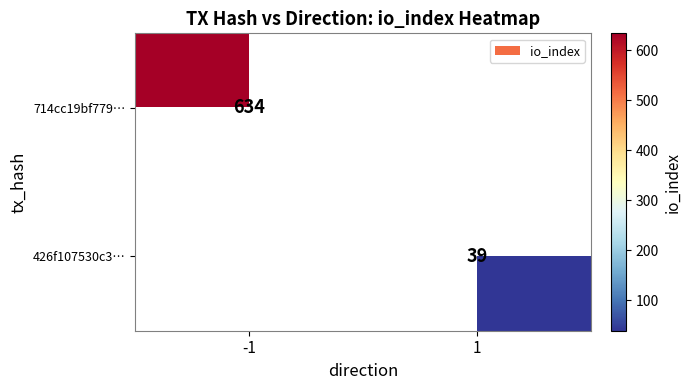

The 426f107530c3… series shows 39 at 1. True or false?

True